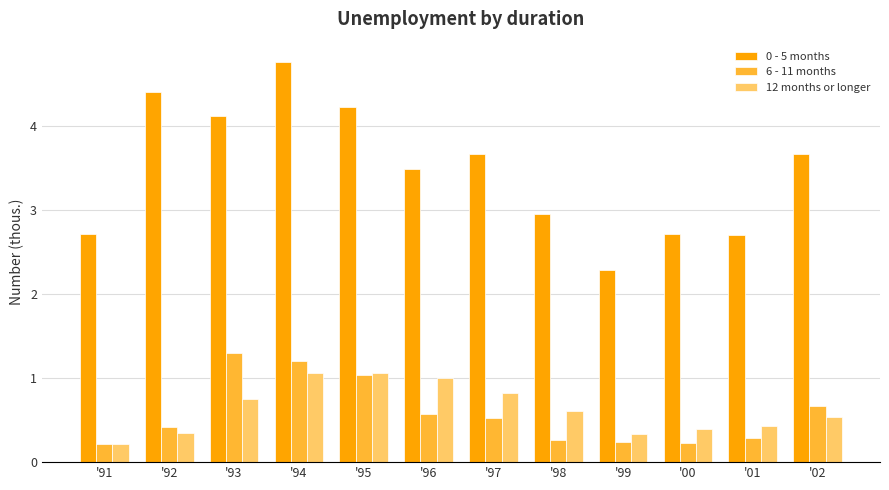

What is the average value of the 6 - 11 months series?

0.6